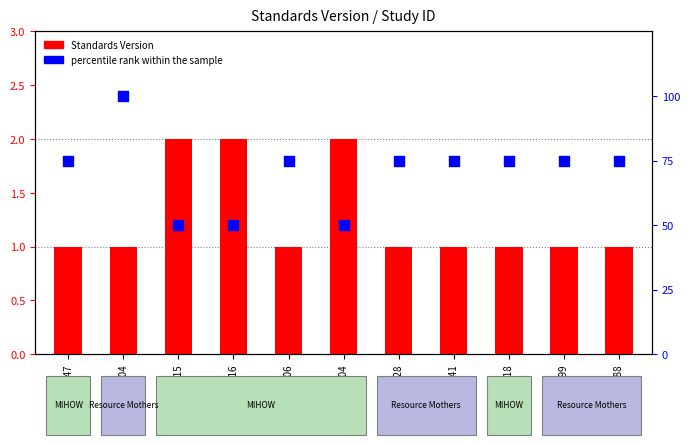

Is the value of Standards Version at WWHV014041 greater than the value of percentile rank within the sample at WWHV062306?

No